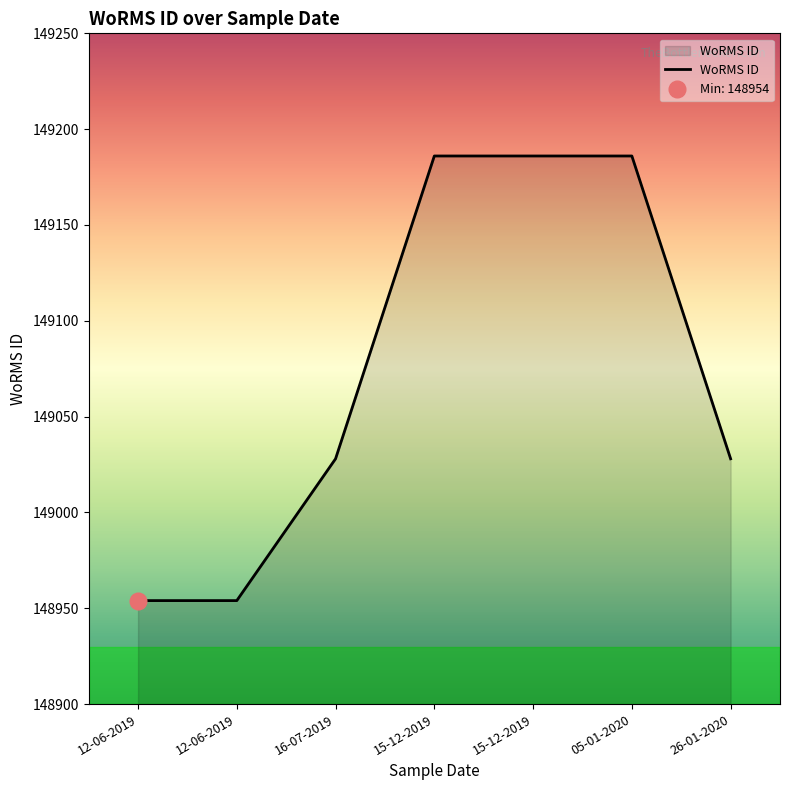

True or false: the data shows 242349 at 05-01-2020.

False